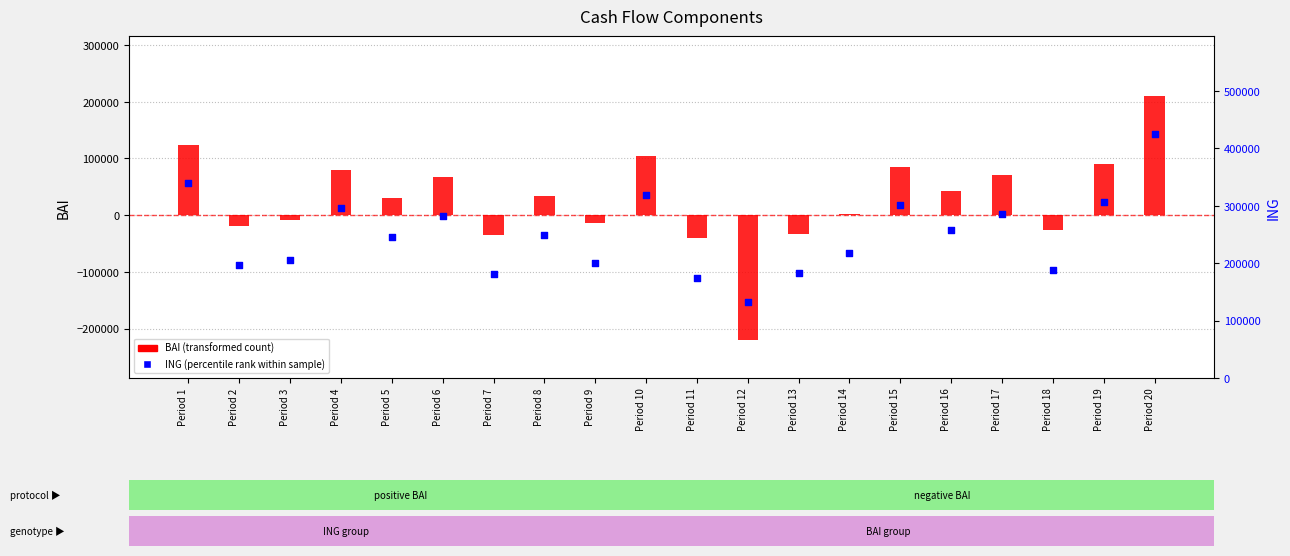

What are all the series names shown in the legend?

BAI (transformed count), ING (percentile rank)